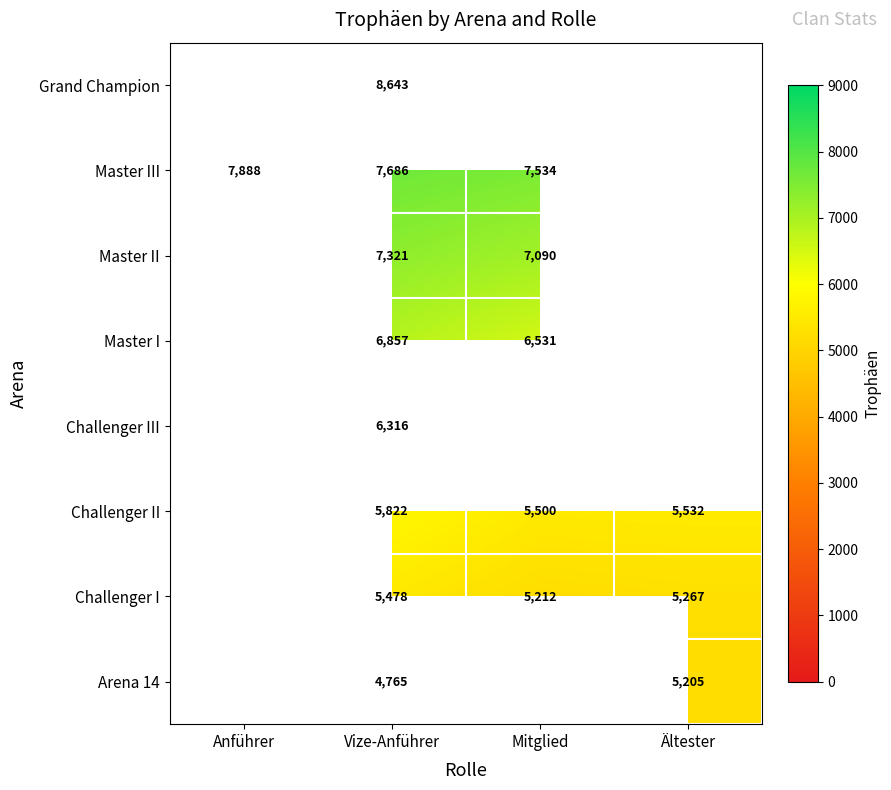

True or false: Arena 14 has a value of 8138.5 at Vize-Anführer.

False